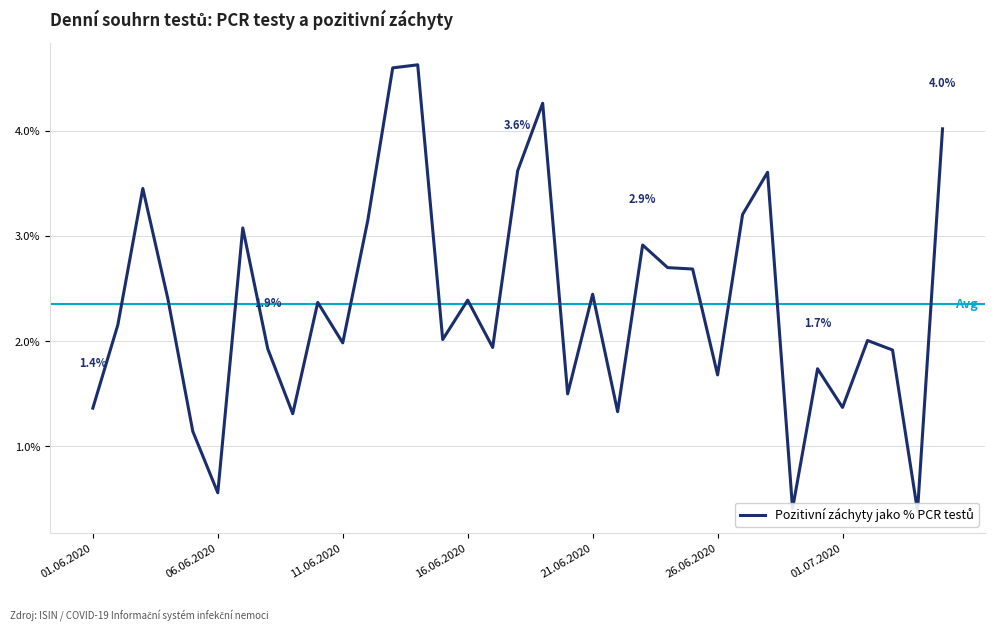

What is the value of the 28th point from the left?

3.6